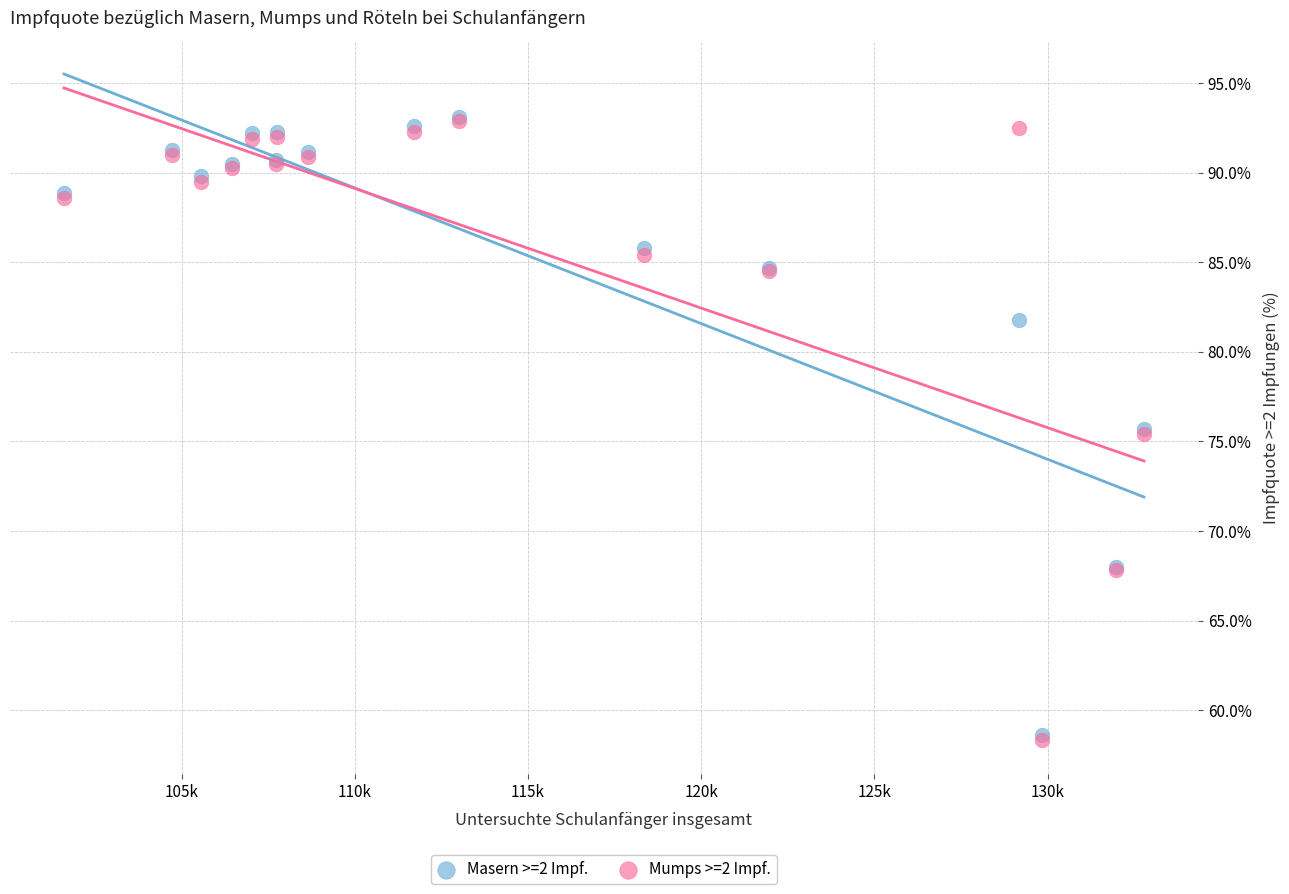

Which series has the widest spread of Y values?

Mumps >=2 Impf.